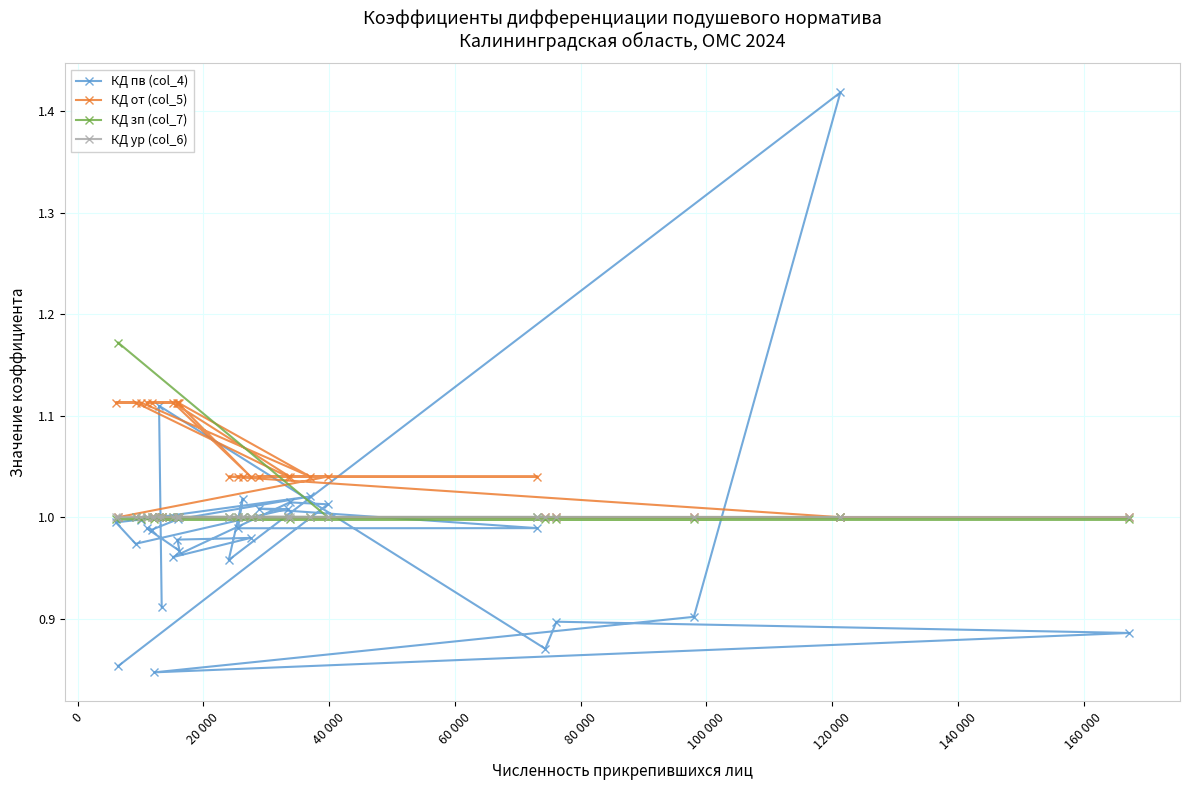

What is the maximum value shown in the chart?

1.4